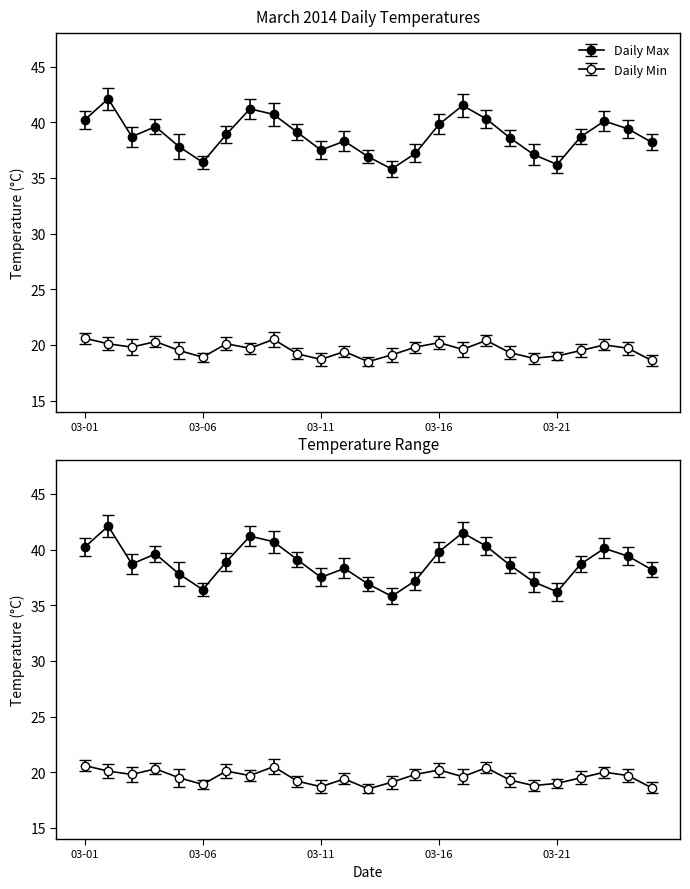

True or false: Daily Max and Daily Min intersect in this chart.

False